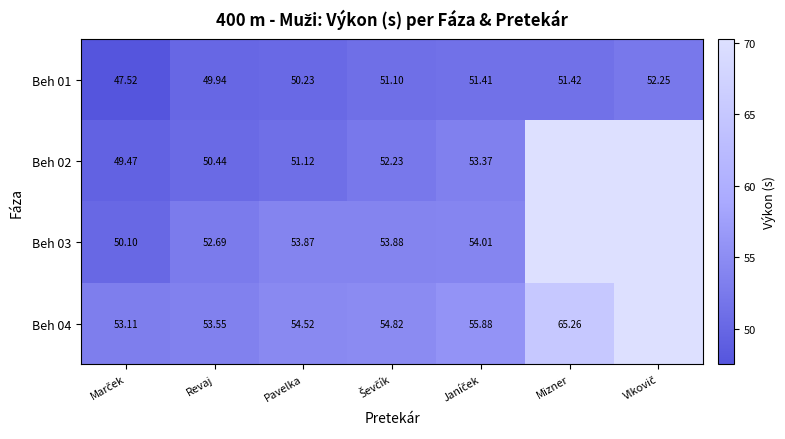

What is the minimum value for Beh 03?

50.1